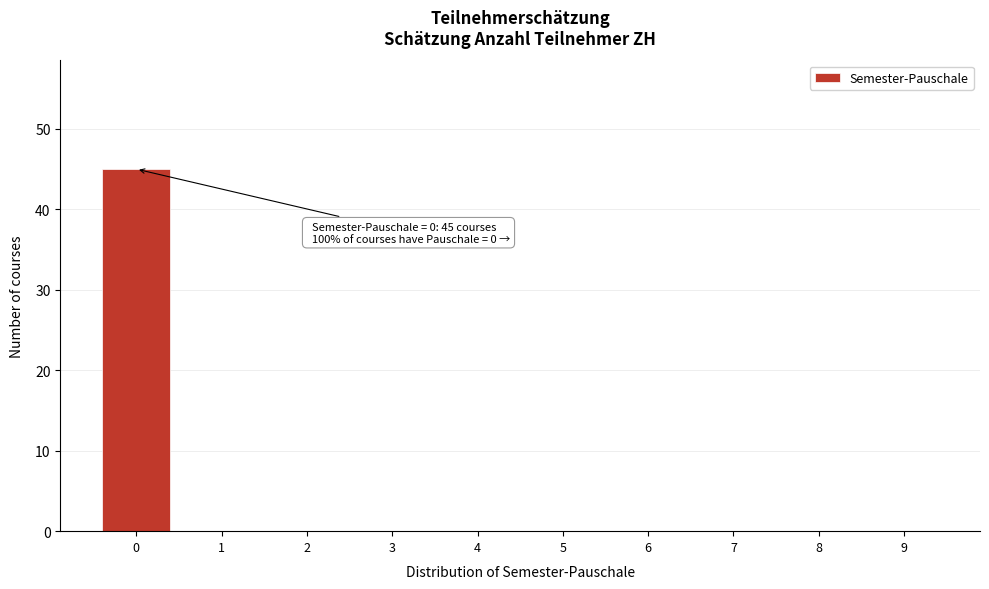

Reading left to right, transcribe all the data shown in this chart.

0=45	1=0	2=0	3=0	4=0	5=0	6=0	7=0	8=0	9=0